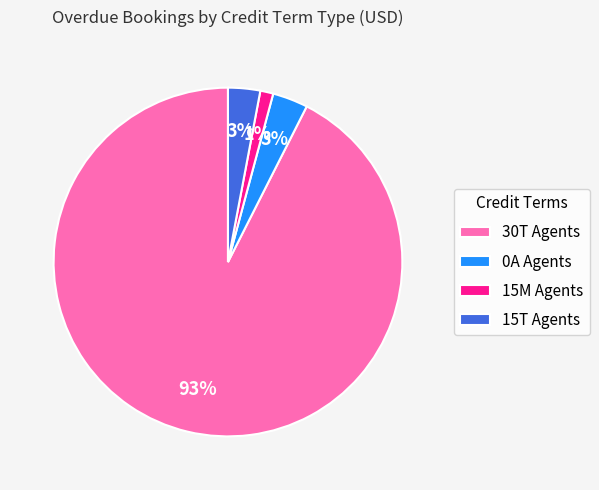

Is it true that 30T Agents is 93% of the pie?

True